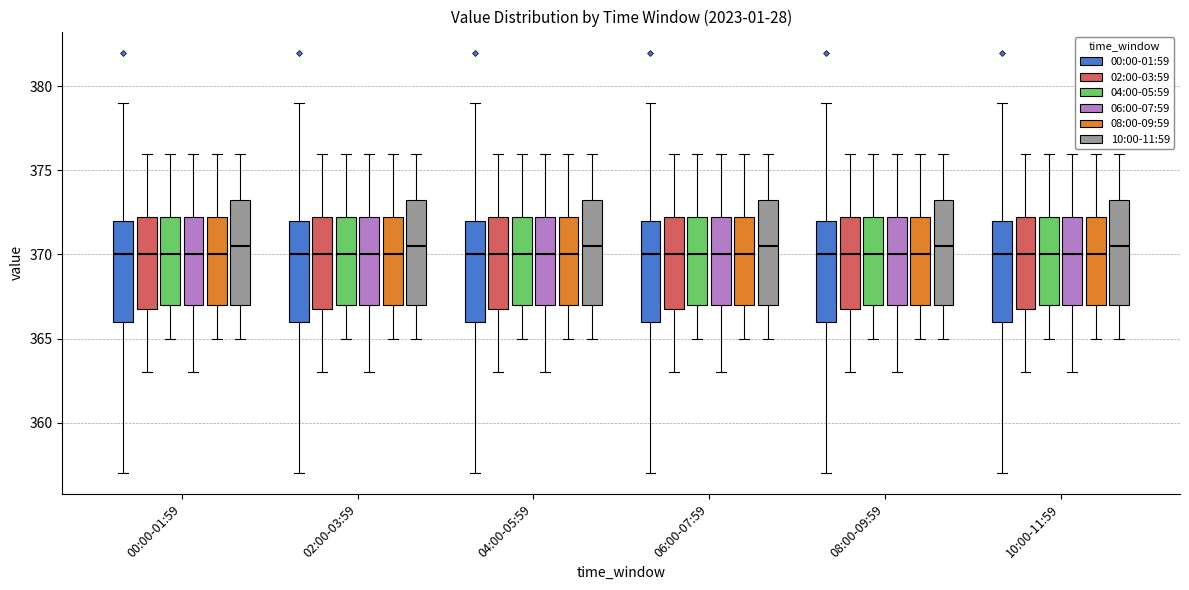

Where does the lower whisker of the box for 10:00-11:59 (08:00-09:59) end on the y-axis? The values are not printed on the chart, so give them approximately, as read against the axis.

365.0